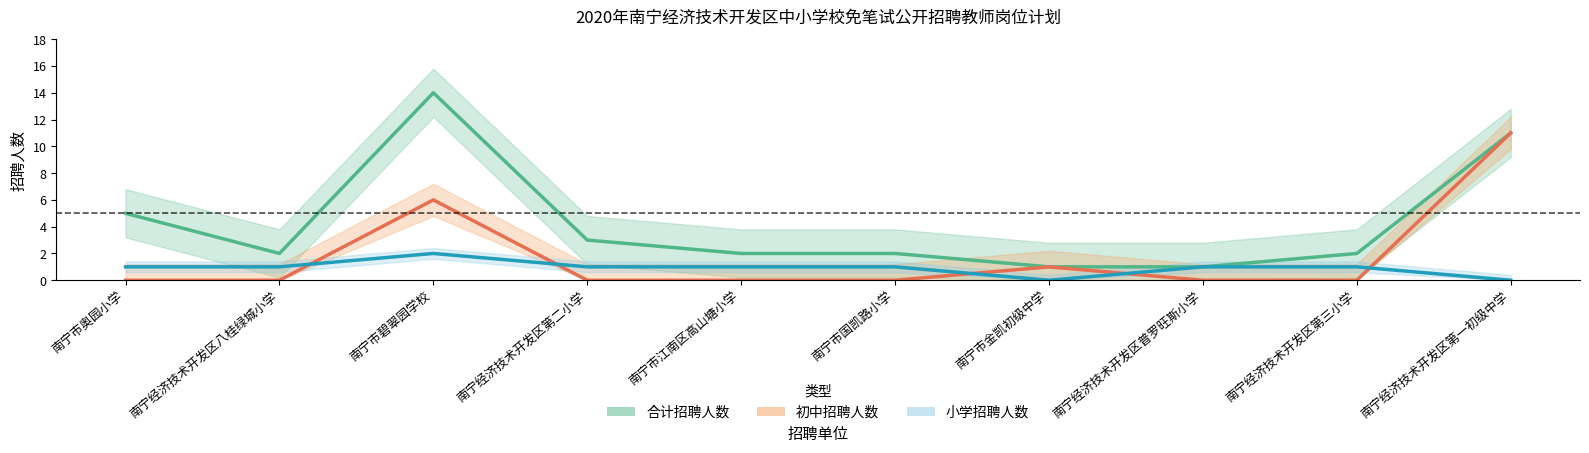

At how many categories does at least one series exceed 2?

4